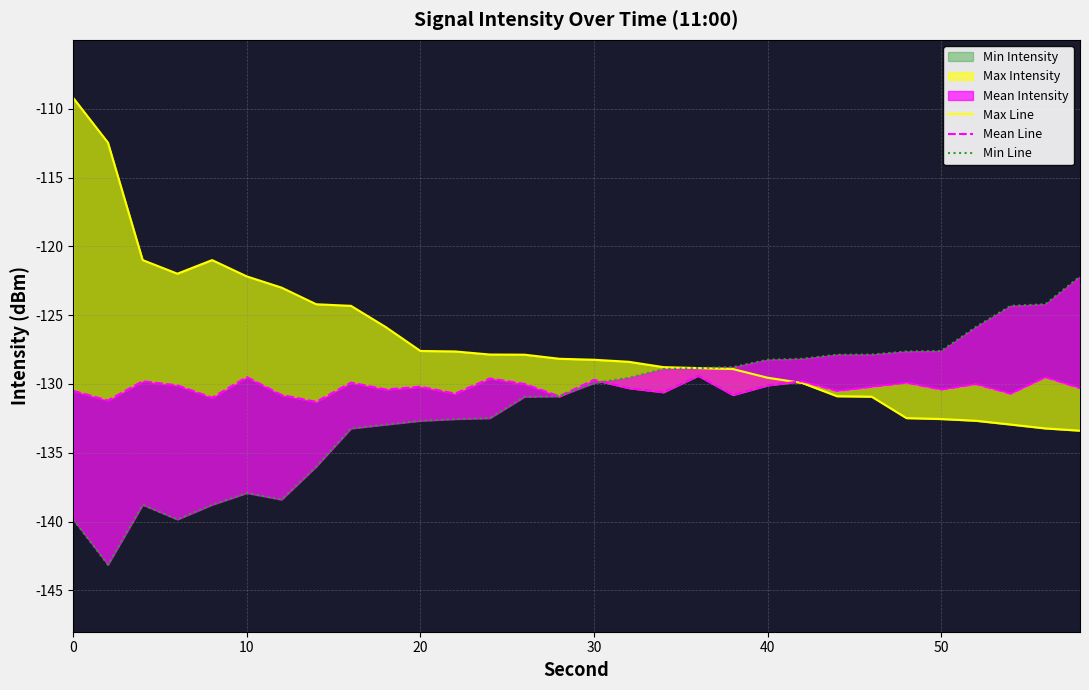

How many data points in Min Line are above -129?

13